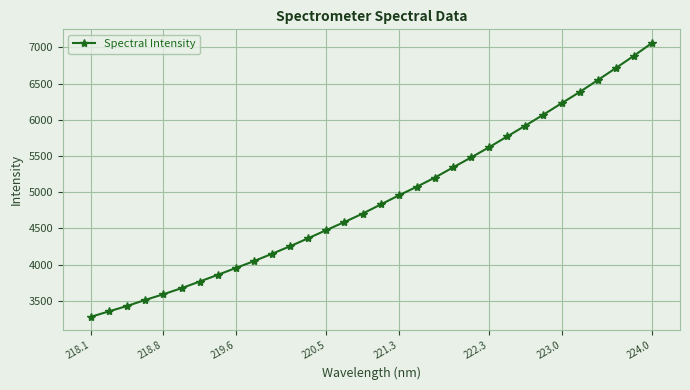

How many categories are shown in the chart?

32